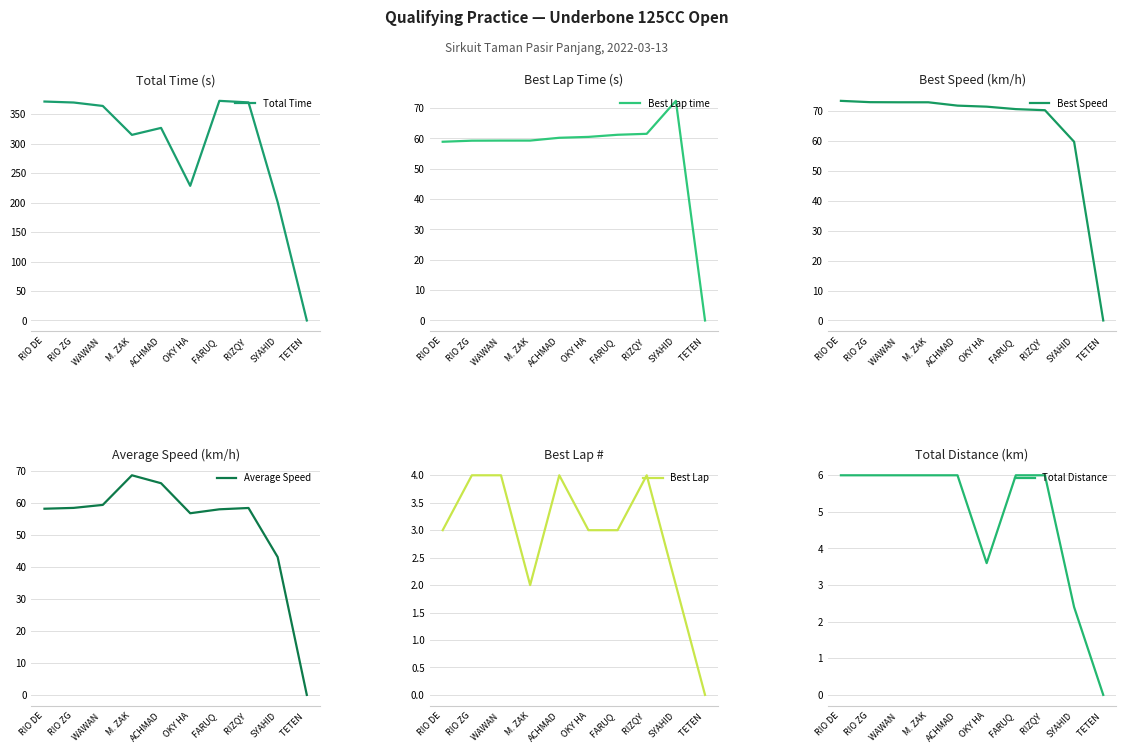

Which series has the largest range (max minus min)?

Total Time